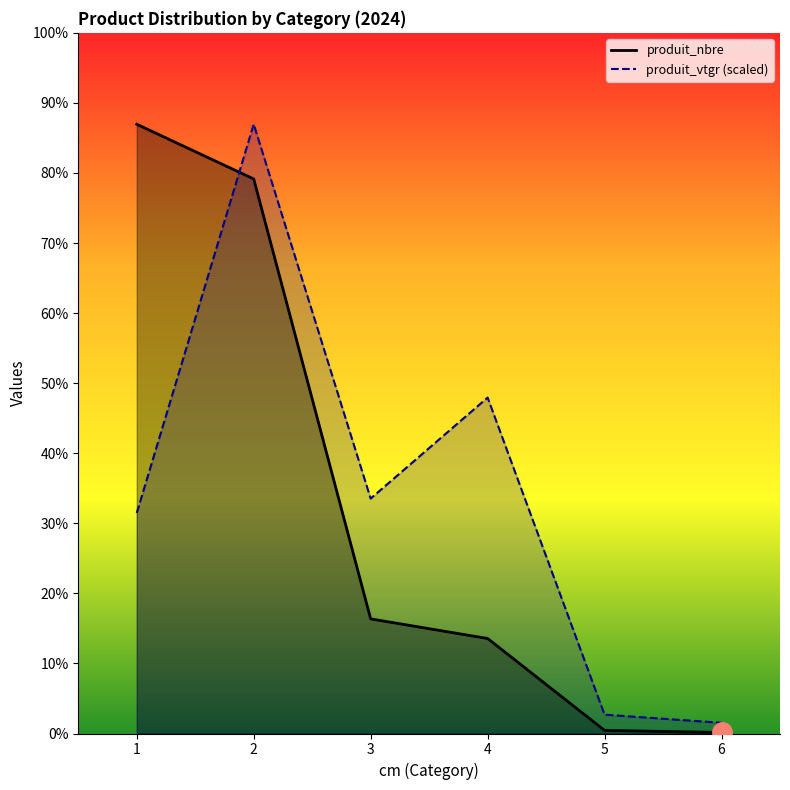

Reading right to left, transcribe all the data shown in this chart.

produit_nbre: 6=1.0	5=3.0	4=92.0	3=111.0	2=537.0	1=590.0
produit_vtgr: 6=10.4	5=18.2	4=325.3	3=227.5	2=590.0	1=213.6